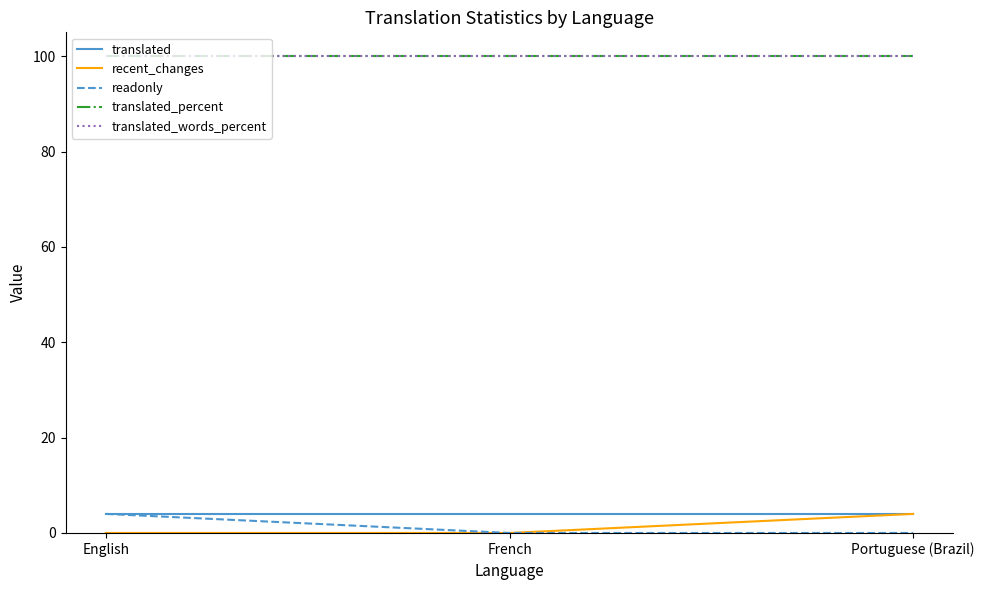

At which category is the sum across all series the highest?

English